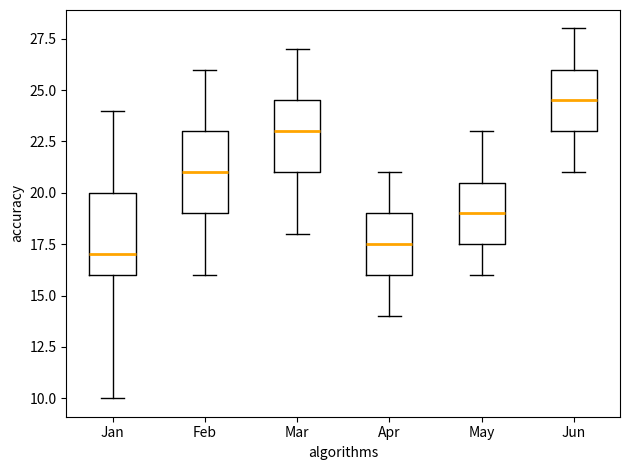

Reading left to right, transcribe this box plot: for each box, give where its median line is, the range the box spans, and where its two whiskers end, as read against the y-axis. The values are not printed on the chart, so give them approximately, as read against the axis.

Jan: median 17.0, box 16.0 to 20.0, whiskers 10.0 to 24.0
Feb: median 21.0, box 19.0 to 23.0, whiskers 16.0 to 26.0
Mar: median 23.0, box 21.0 to 24.5, whiskers 18.0 to 27.0
Apr: median 17.5, box 16.0 to 19.0, whiskers 14.0 to 21.0
May: median 19.0, box 17.5 to 20.5, whiskers 16.0 to 23.0
Jun: median 24.5, box 23.0 to 26.0, whiskers 21.0 to 28.0